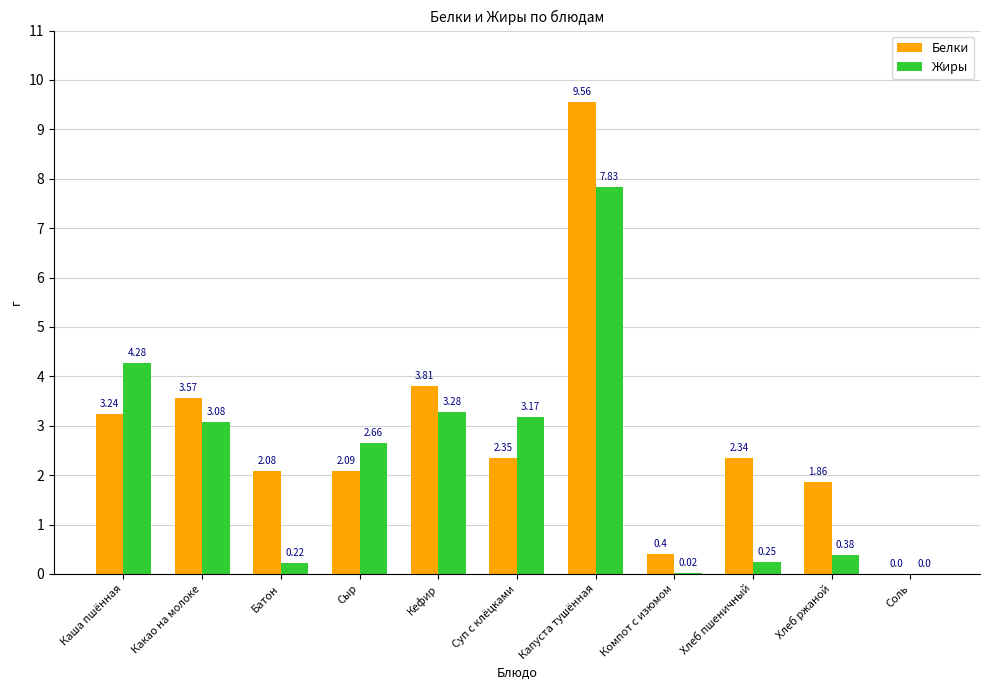

Does the chart contain stacked bars?

No